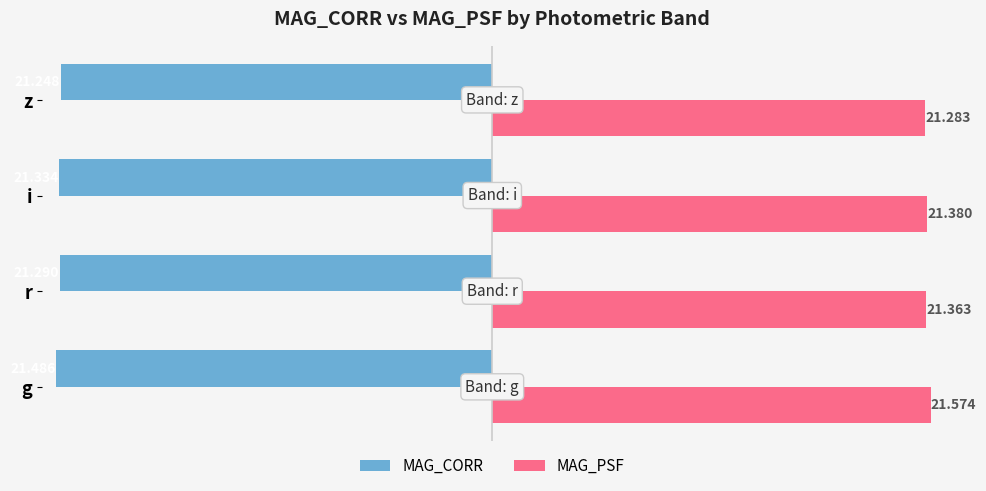

At which category is the sum across all series the highest?

g